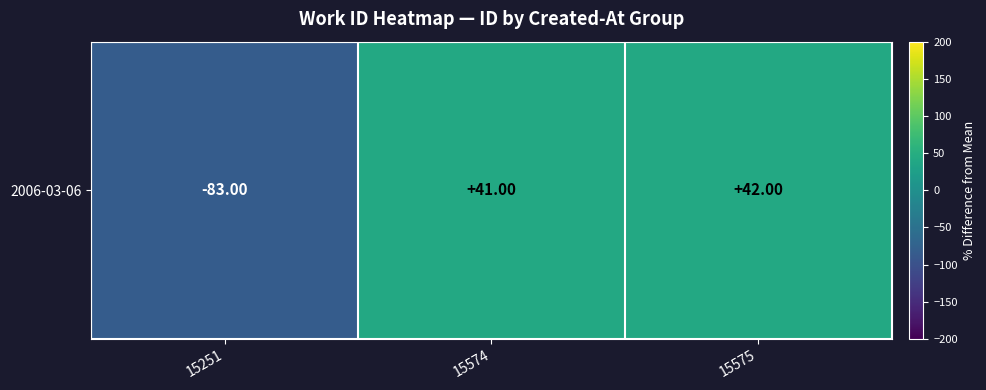

How many values are above zero?

2